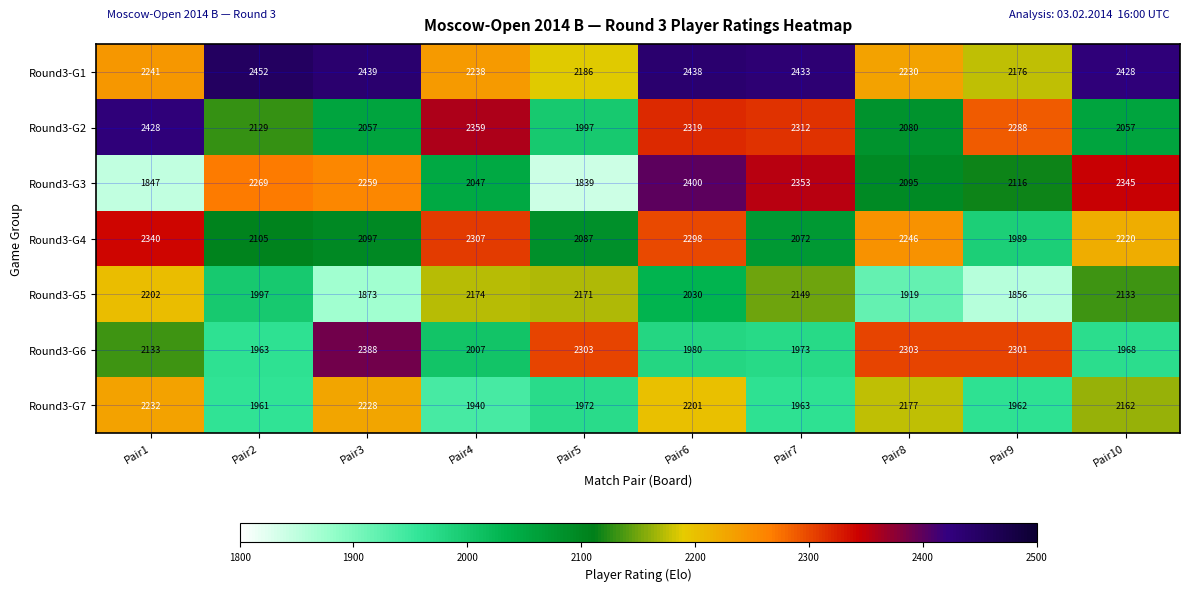

At which category is the sum across all series the highest?

Pair6